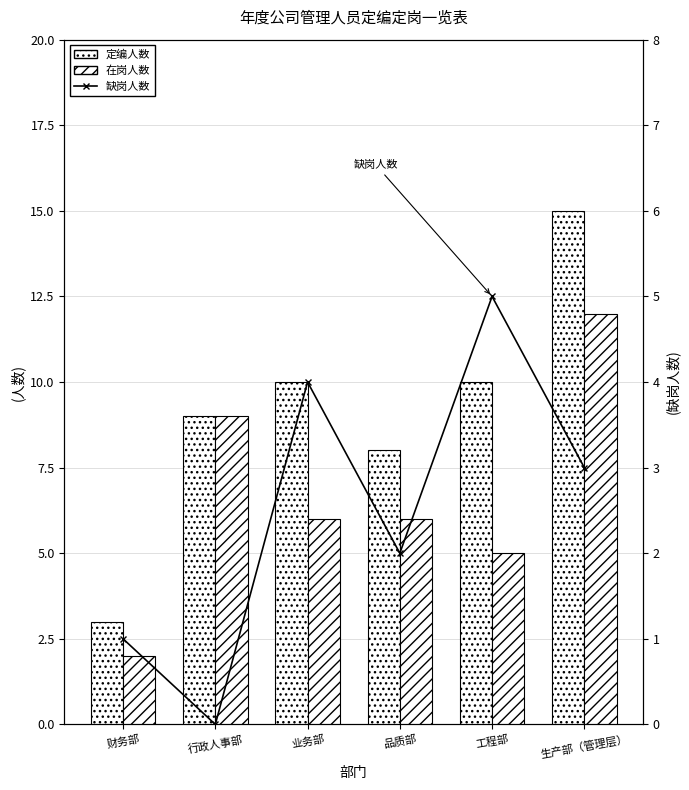

List the labels in order of 缺岗人数 value, smallest first.

行政人事部, 财务部, 品质部, 生产部（管理层）, 业务部, 工程部